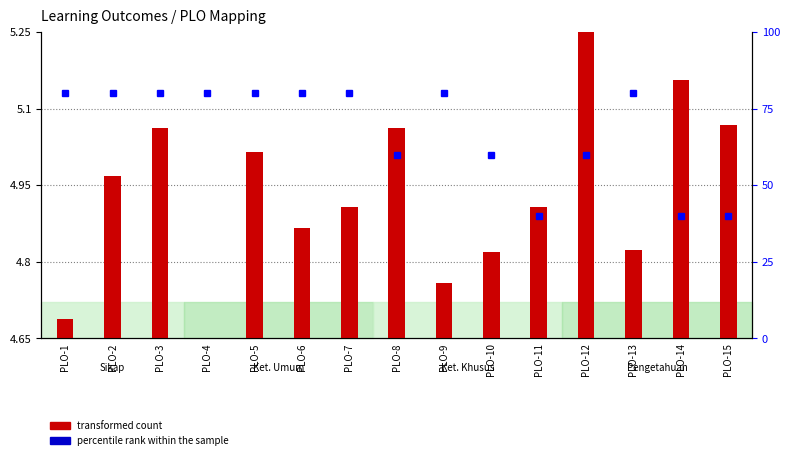

At how many categories does at least one series exceed 5?

15